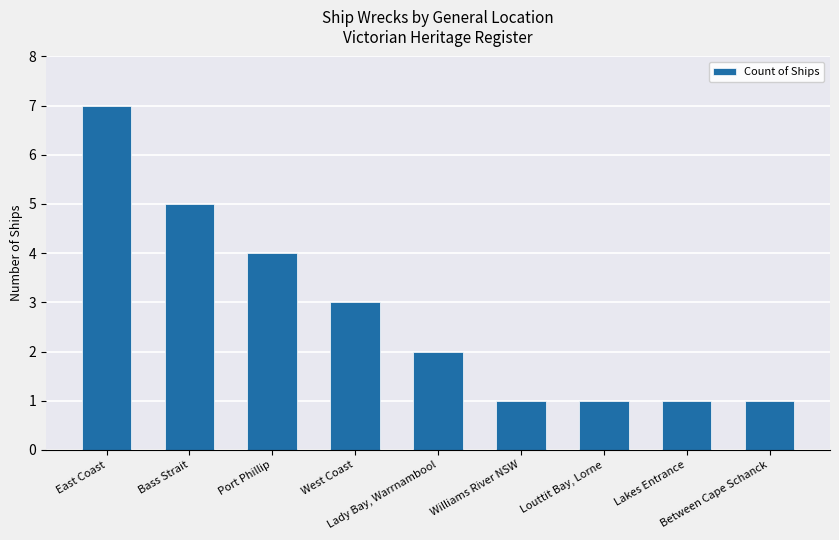

What is the average value?

3